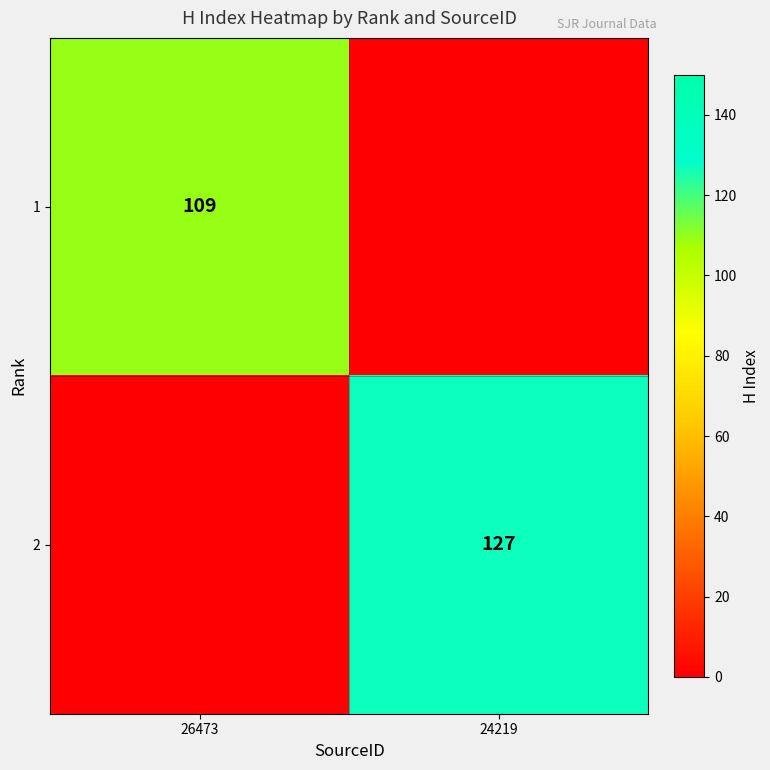

Is it true that 2 equals 194 at 24219?

False